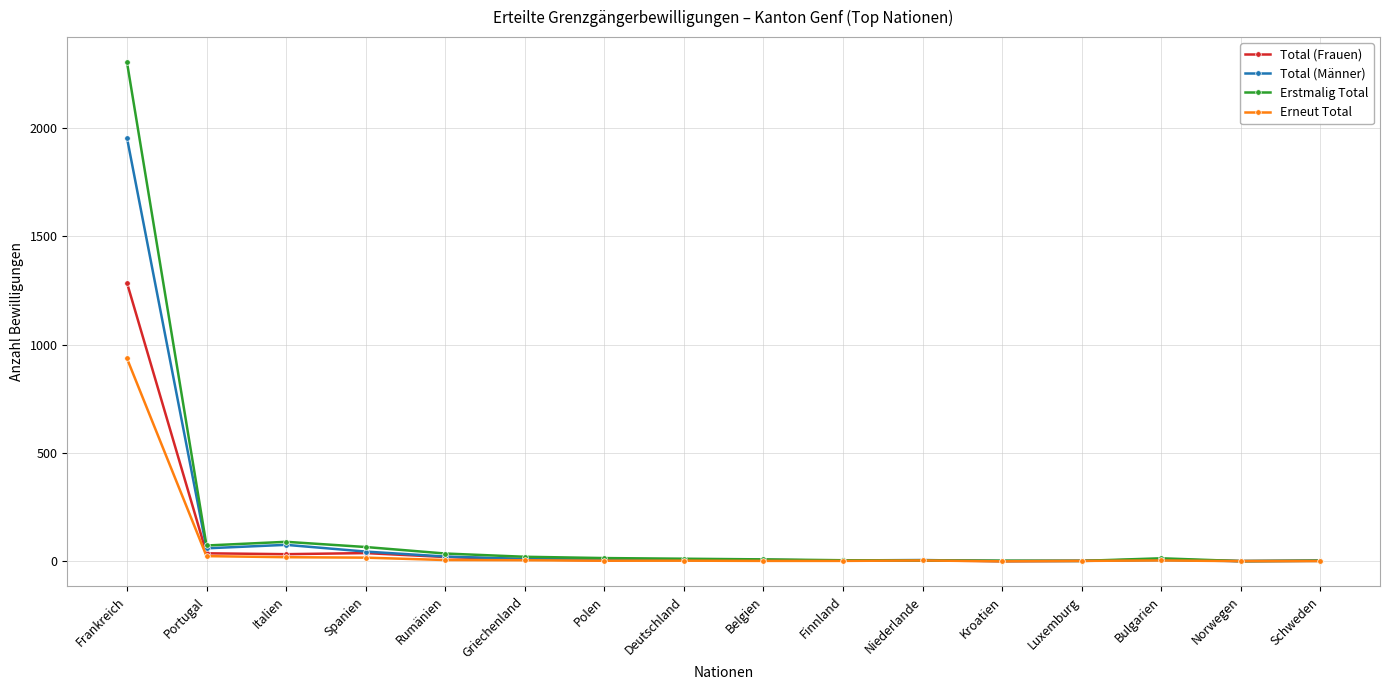

What is the label of the 4th point from the right?

Luxemburg